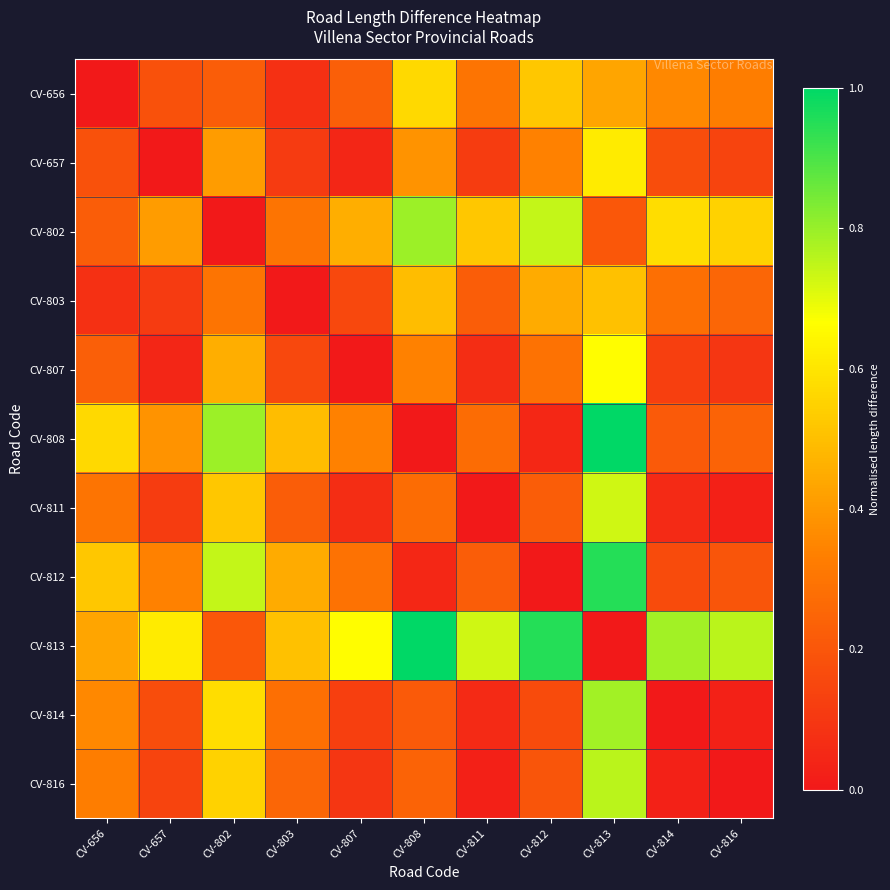

At which category is the sum across all series the highest?

CV-813